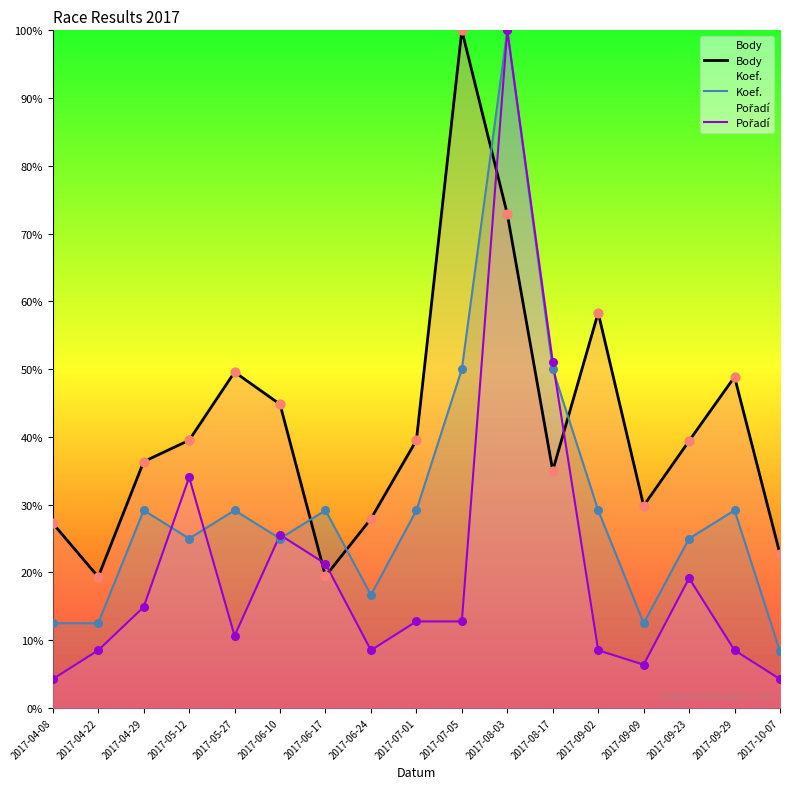

Which series contains the highest Y value?

Body